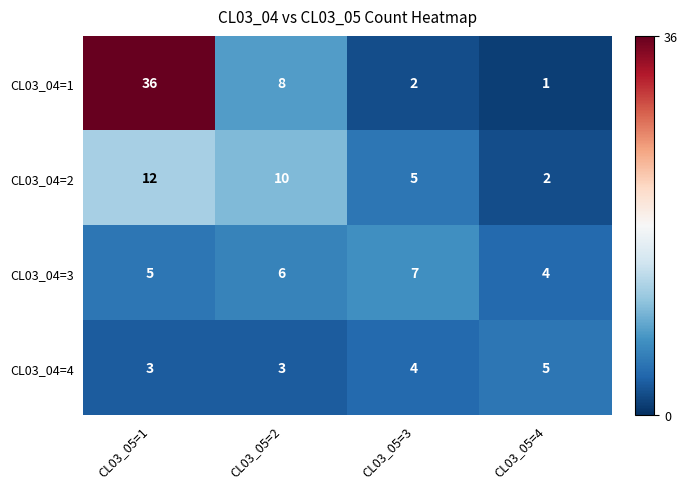

What is the difference between the highest and lowest values at CL03_05=4?

4